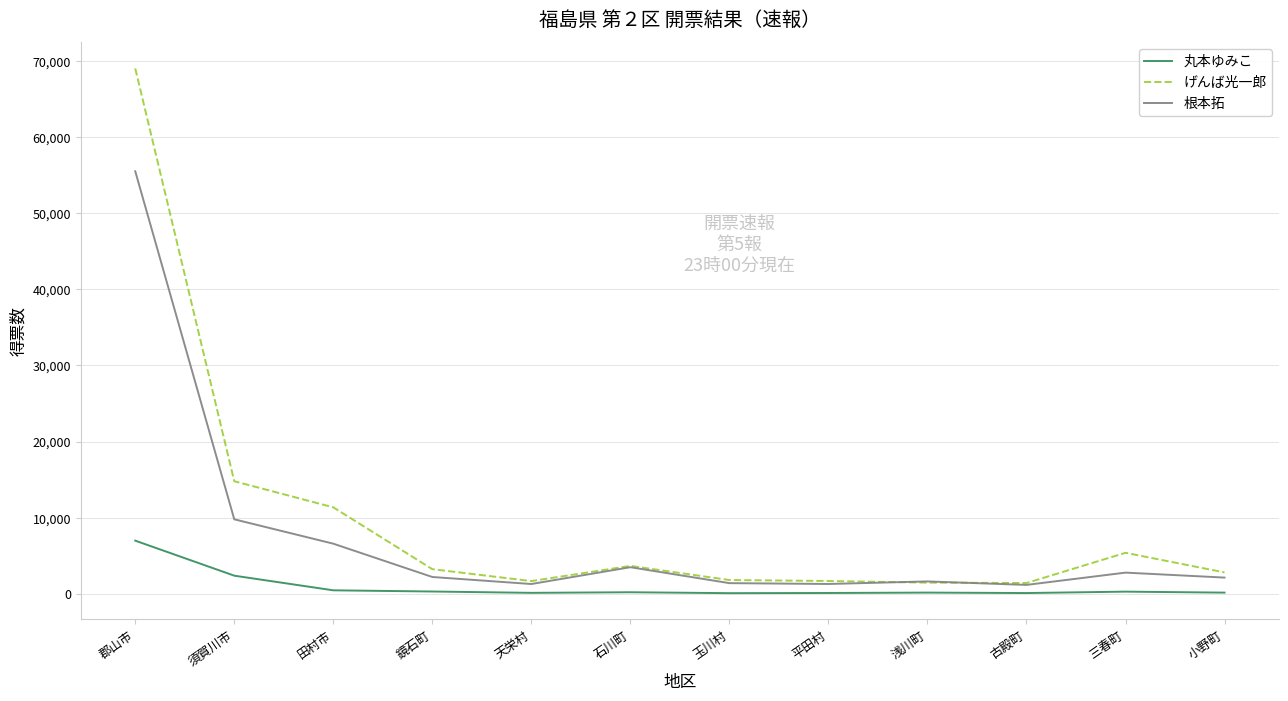

Where is the first local maximum for 根本拓?

石川町